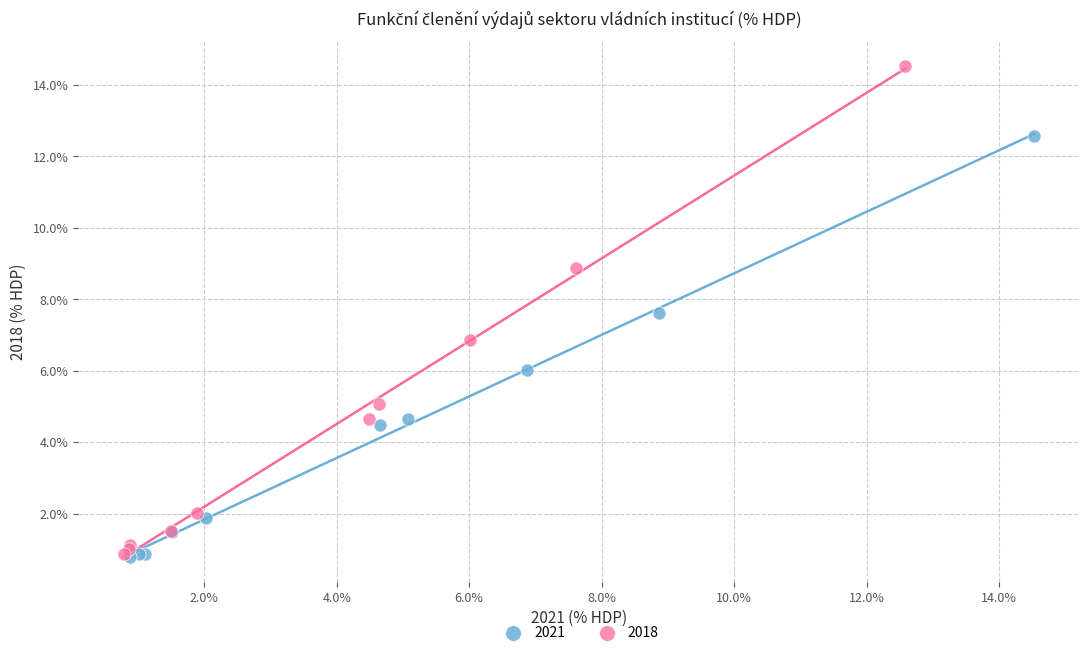

Which series has the widest spread of Y values?

2018